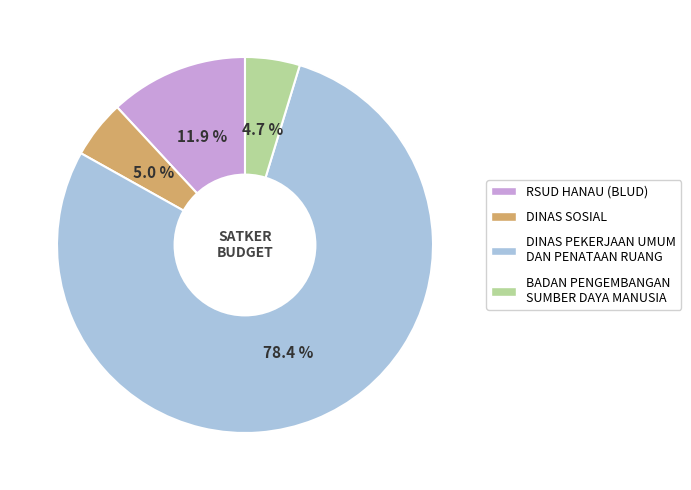

How many slices are in this pie chart?

4